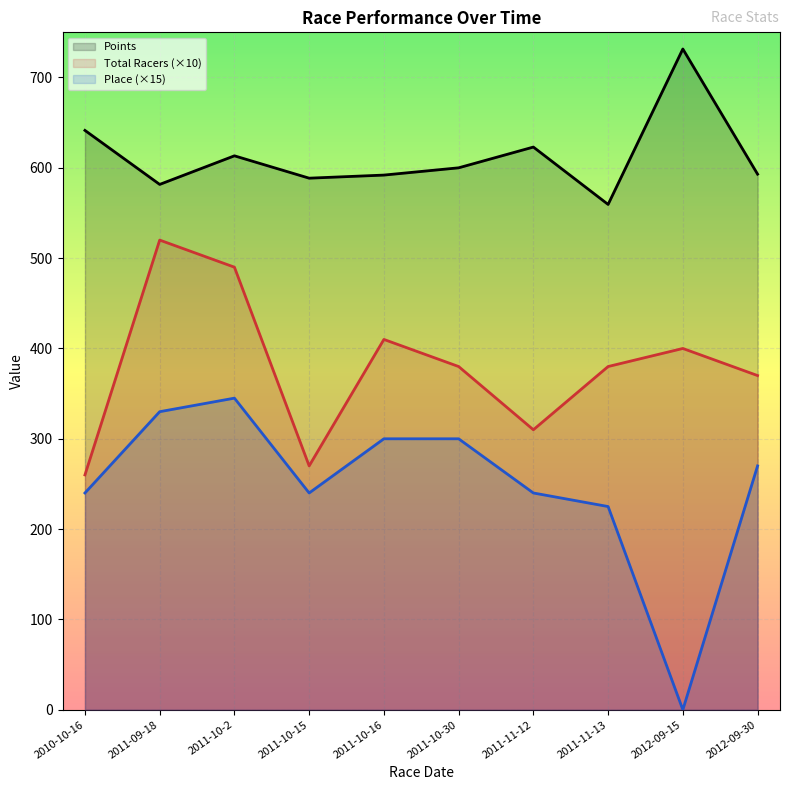

Which series has the widest spread of values?

Place (×15)